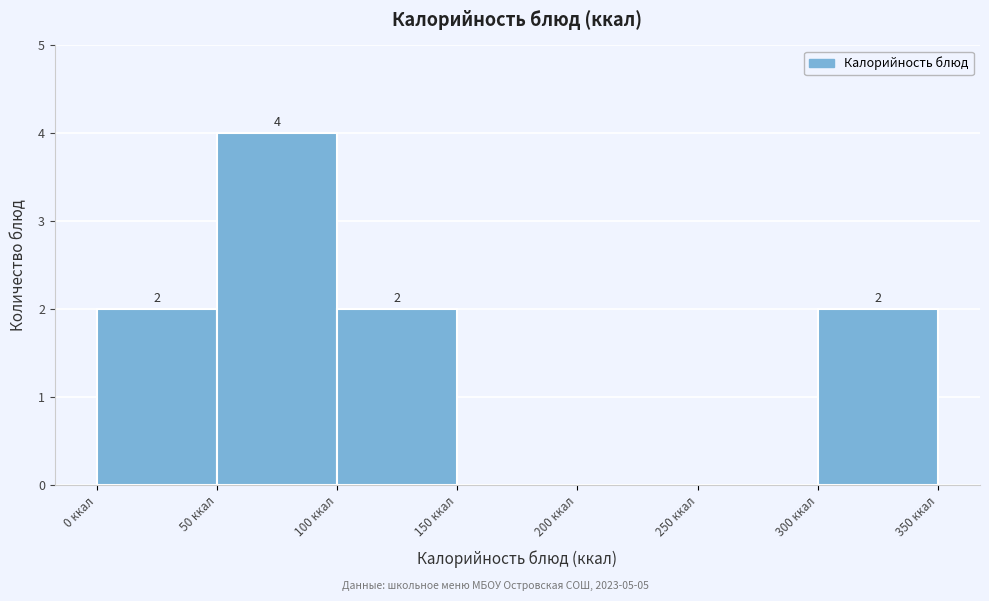

Over which range of the x-axis is the bar tallest?

50 to 100